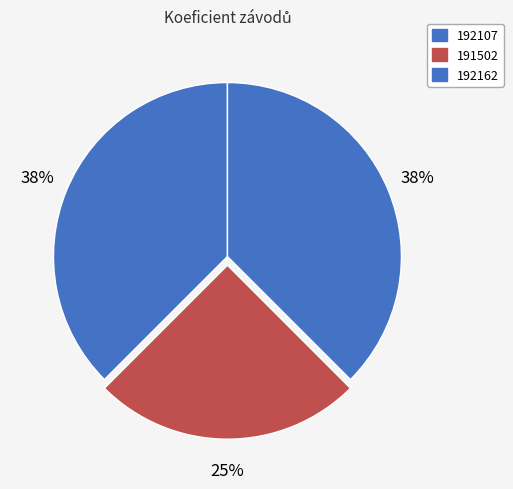

Is it true that 192107 is 38% of the pie?

True